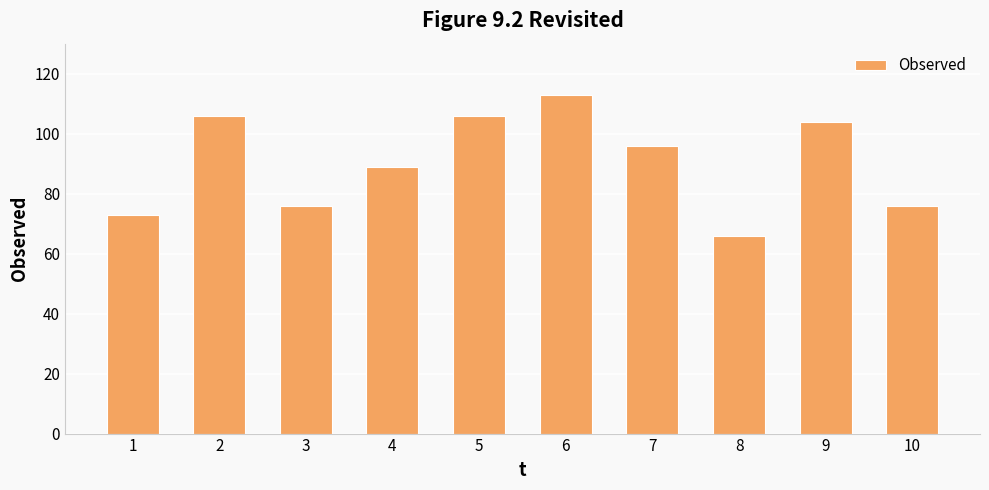

Reading right to left, extract all data points from this chart.

10=76	9=104	8=66	7=96	6=113	5=106	4=89	3=76	2=106	1=73